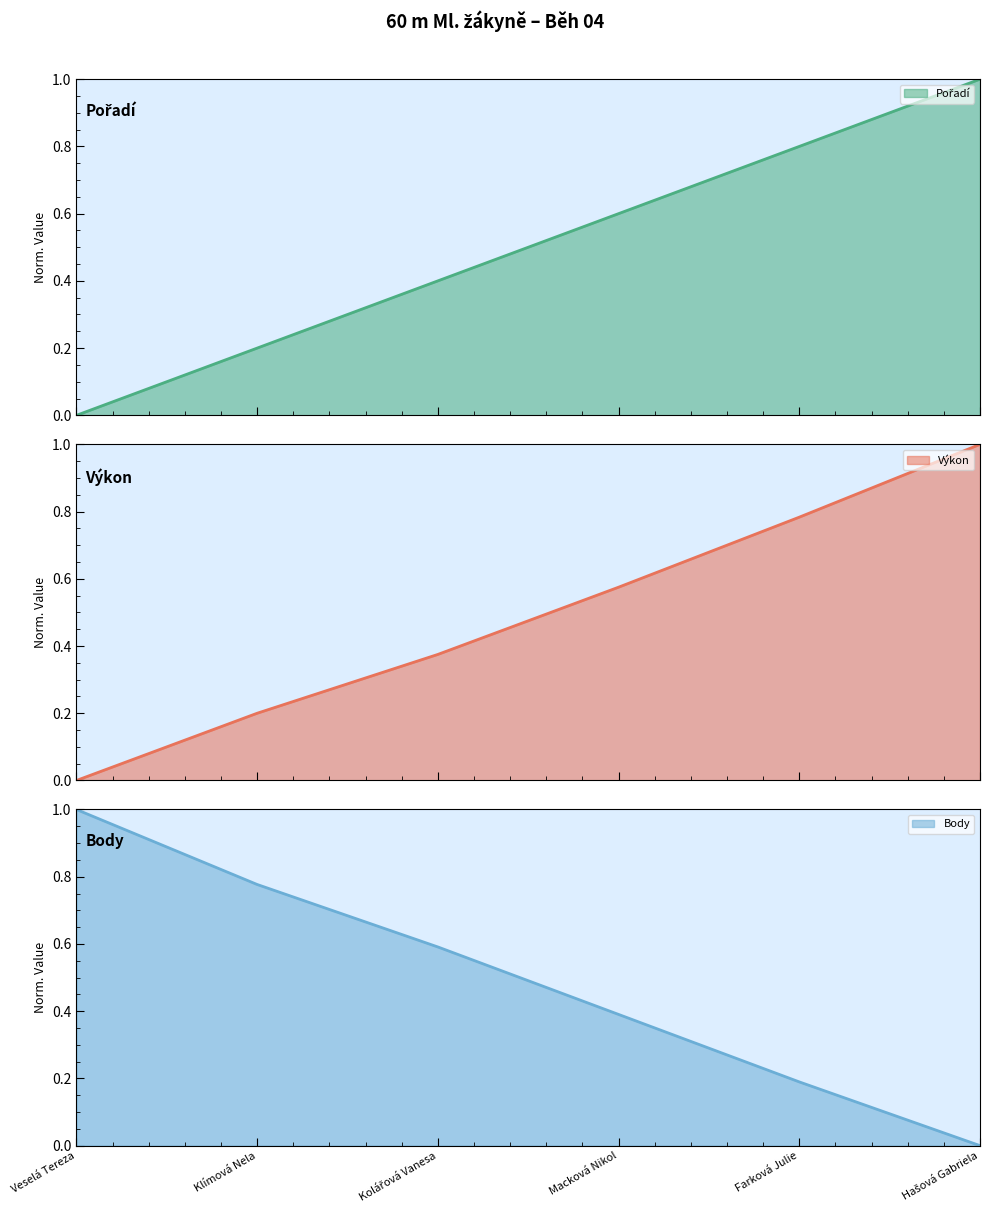

Which label corresponds to the smallest value in the chart?

Veselá Tereza